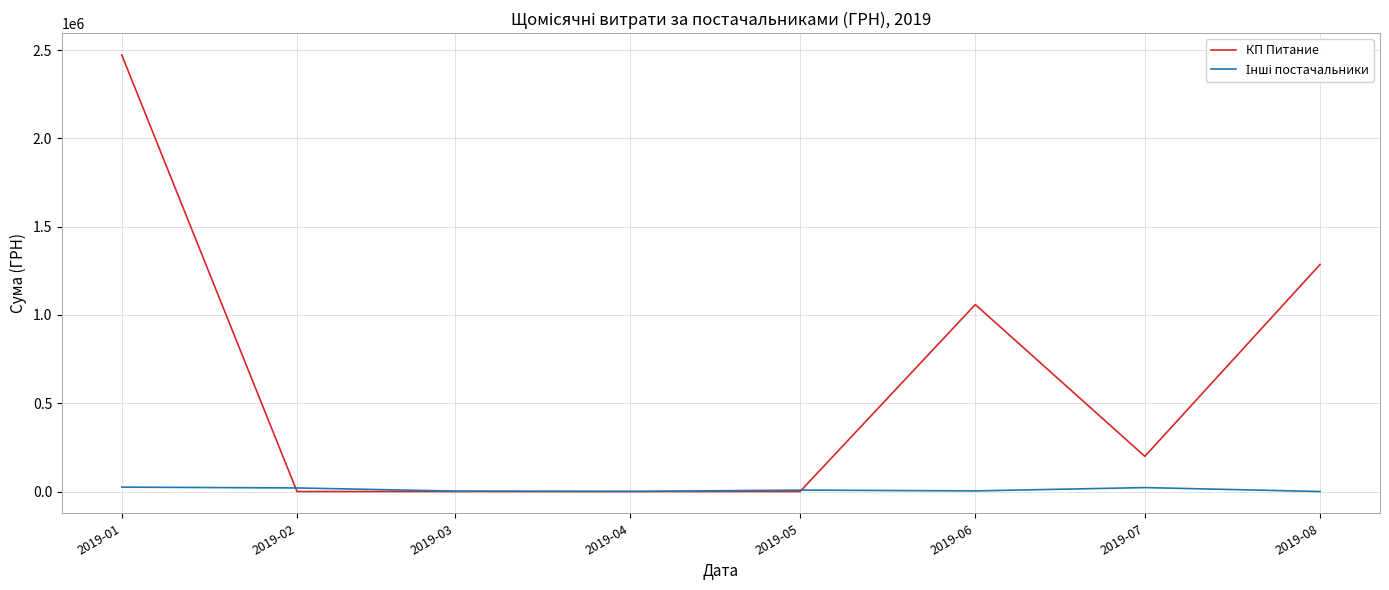

How many lines are shown in the chart?

2